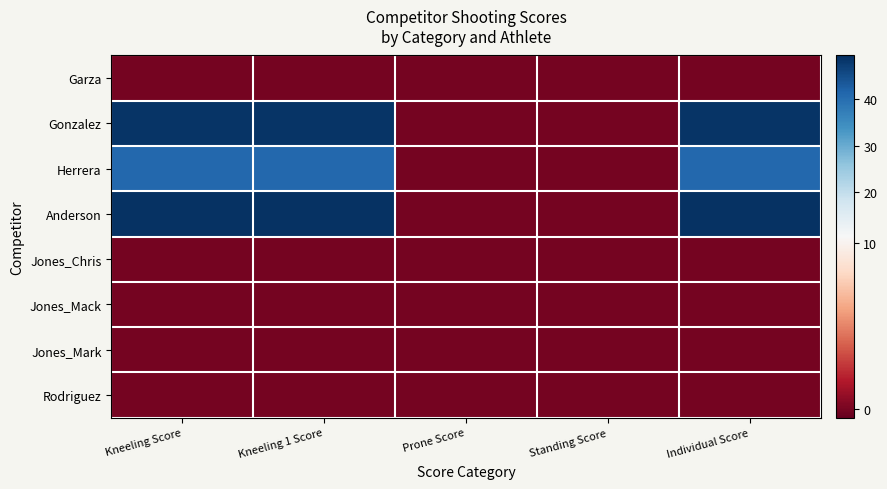

How many series are shown in this chart?

8